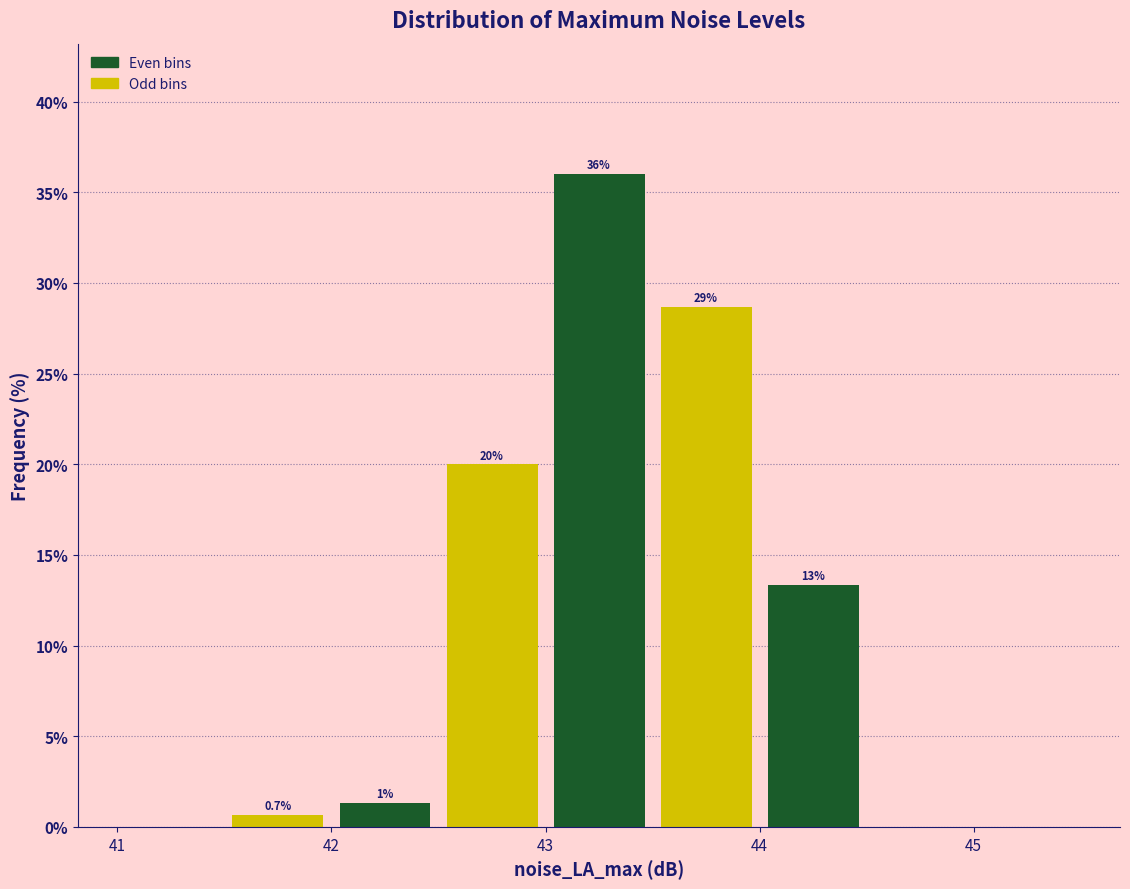

Over which range of the x-axis is the bar tallest?

43.0 to 43.5